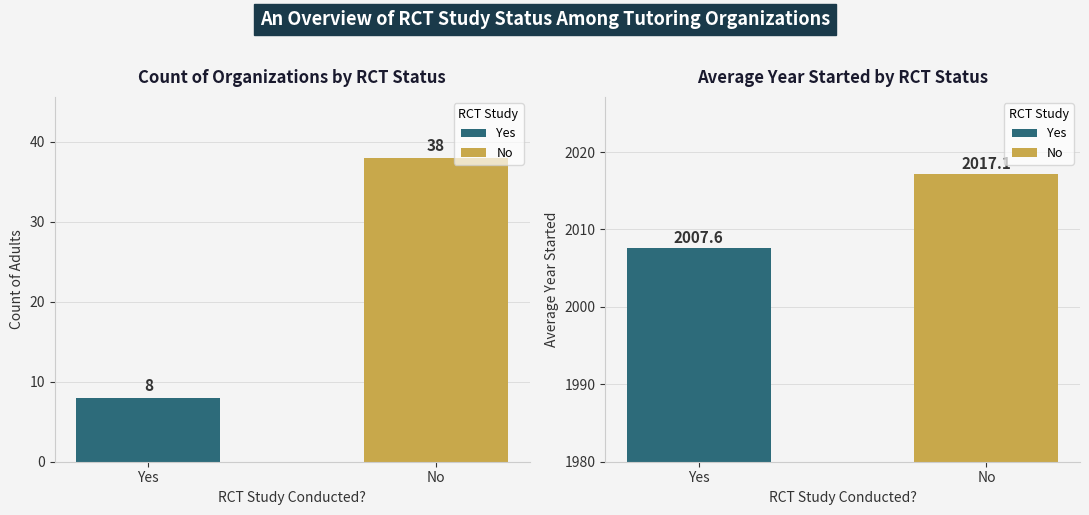

Count the Count values in the range 8 to 38.

2